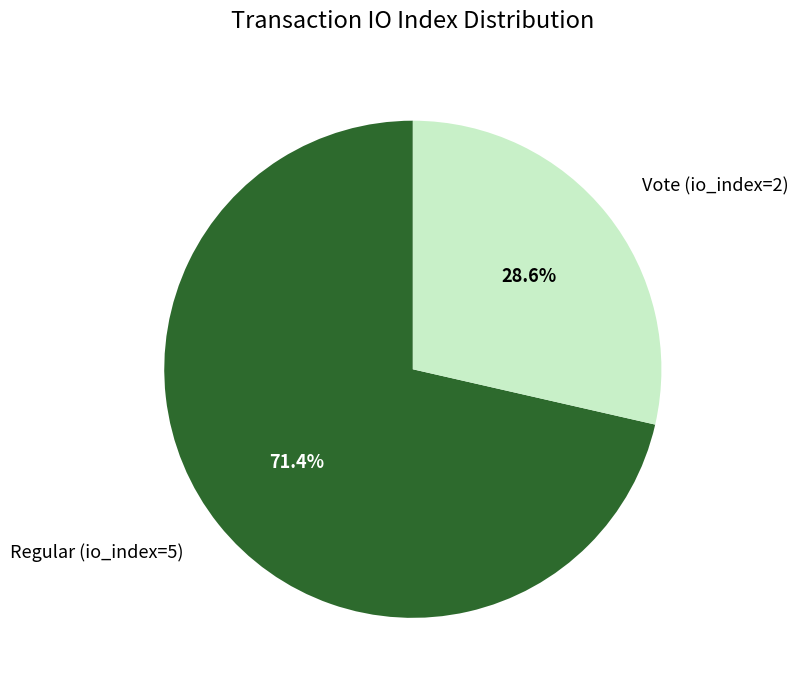

What is the ratio of the value at Regular (io_index=5) to the value at Vote (io_index=2)?

2.5